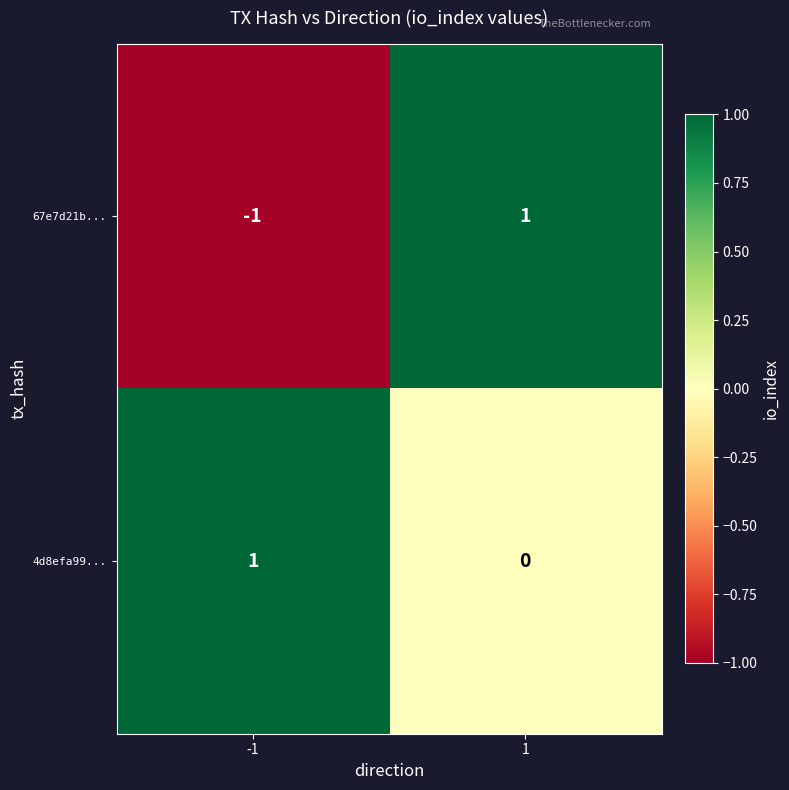

Which series has the largest total across all categories?

4d8efa99...